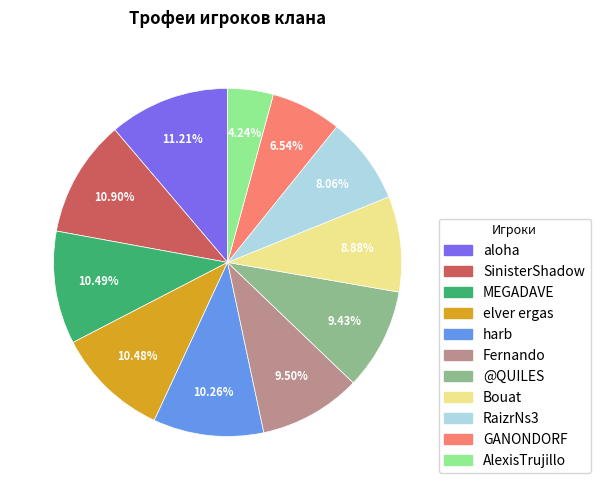

How many slices are in this pie chart?

11